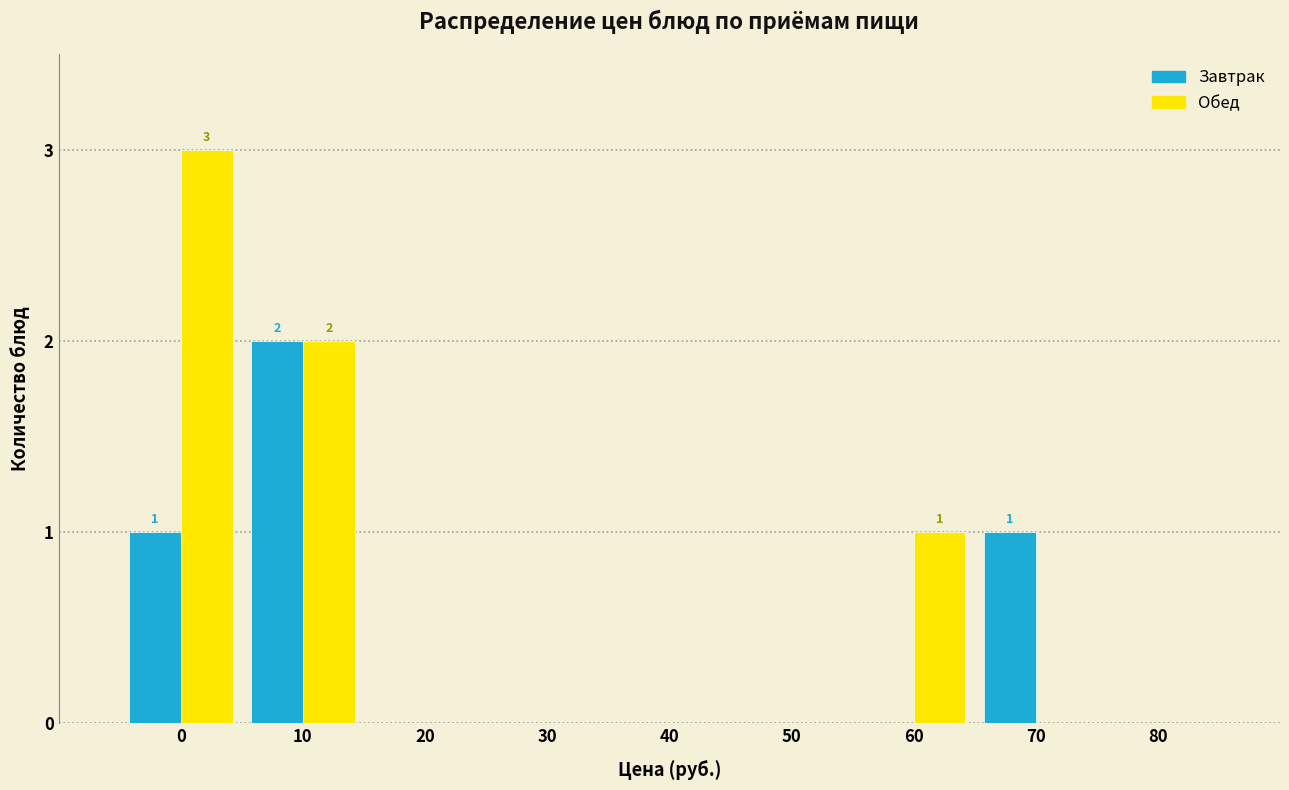

Reading left to right, transcribe all the data shown in this chart.

Завтрак: 0=1	10=2	20=0	30=0	40=0	50=0	60=0	70=1	80=0
Обед: 0=3	10=2	20=0	30=0	40=0	50=0	60=1	70=0	80=0